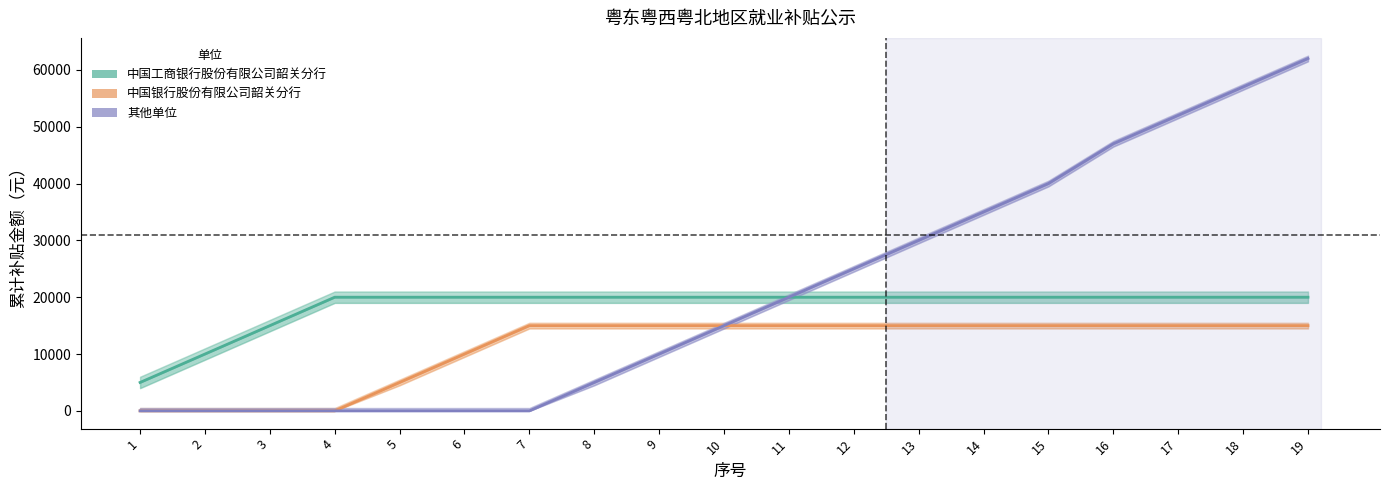

Reading right to left, what are all the values shown in this chart?

中国工商银行股份有限公司韶关分行: 20000	20000	20000	20000	20000	20000	20000	20000	20000	20000	20000	20000	20000	20000	20000	20000	15000	10000	5000
中国银行股份有限公司韶关分行: 15000	15000	15000	15000	15000	15000	15000	15000	15000	15000	15000	15000	15000	10000	5000	0	0	0	0
其他单位: 62000	57000	52000	47000	40000	35000	30000	25000	20000	15000	10000	5000	0	0	0	0	0	0	0